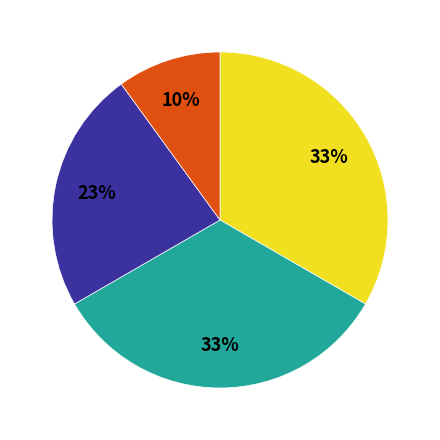

Does any single category account for the majority?

No